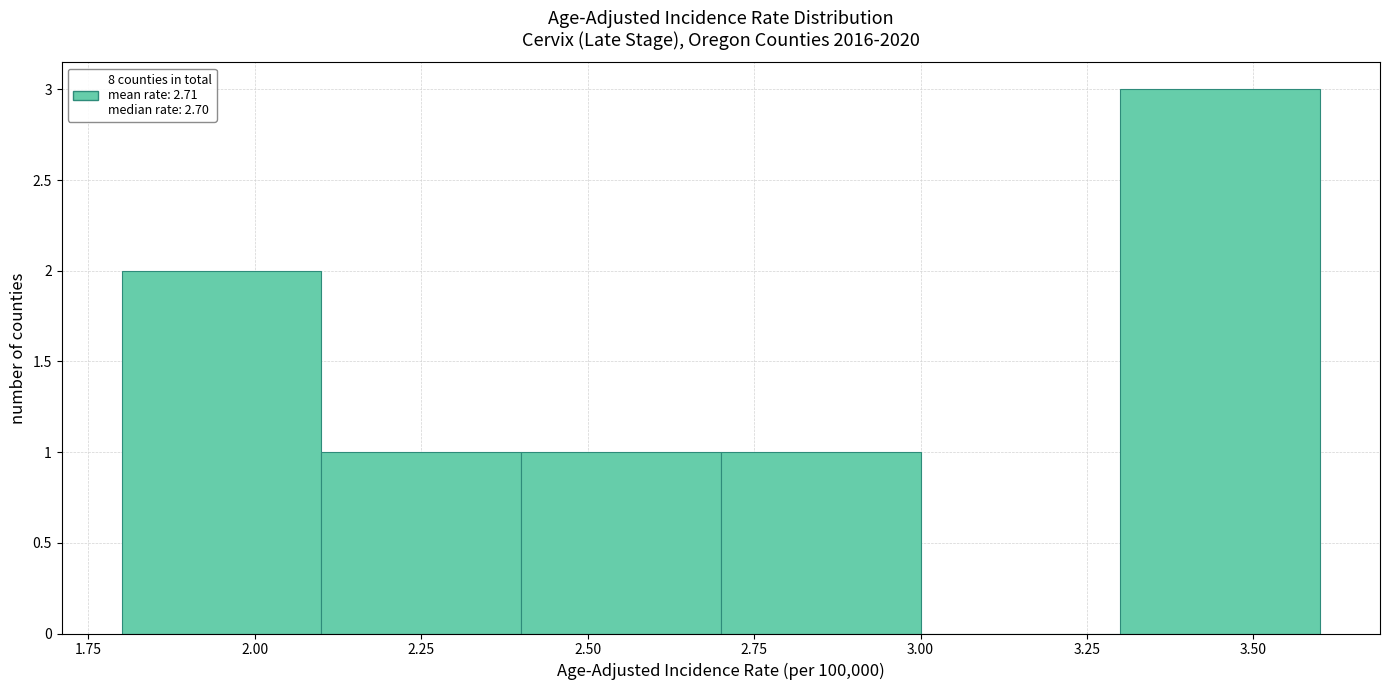

Reading left to right, transcribe this chart: for each bar, give the range it covers on the x-axis and its height. The values are not printed on the chart, so give them approximately, as read against the axis.

1.8 to 2.1: 2
2.1 to 2.4: 1
2.4 to 2.7: 1
2.7 to 3.0: 1
3.0 to 3.3: 0
3.3 to 3.6: 3